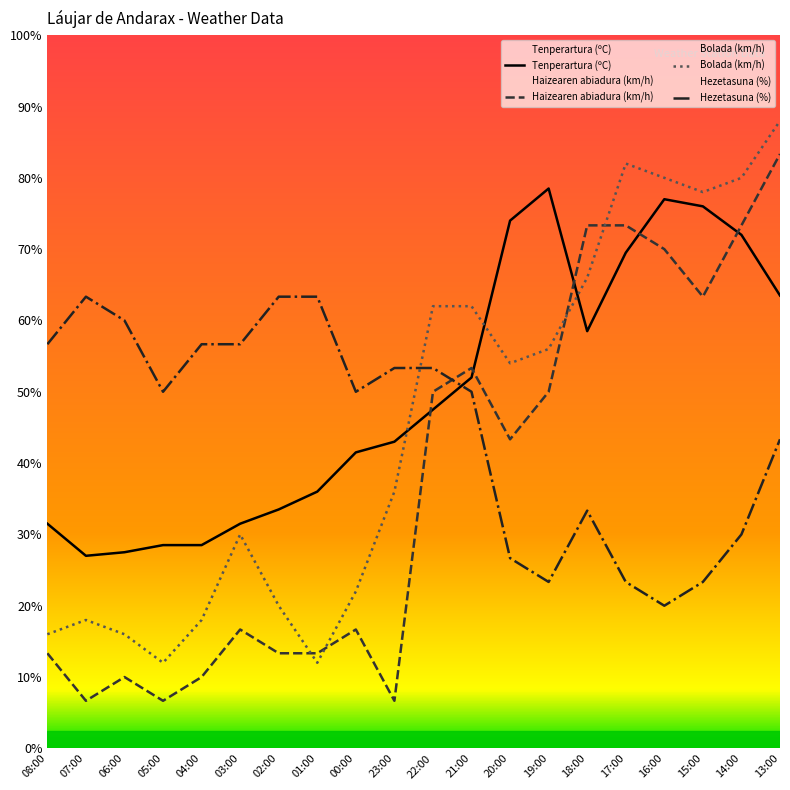

What value does the Hezetasuna (%) series have at 18:00?

33.3